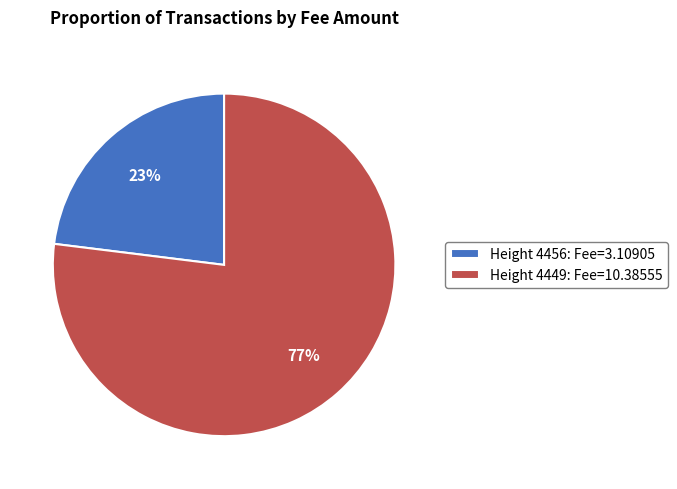

Rank the categories by value from highest to lowest.

Height 4449, Height 4456